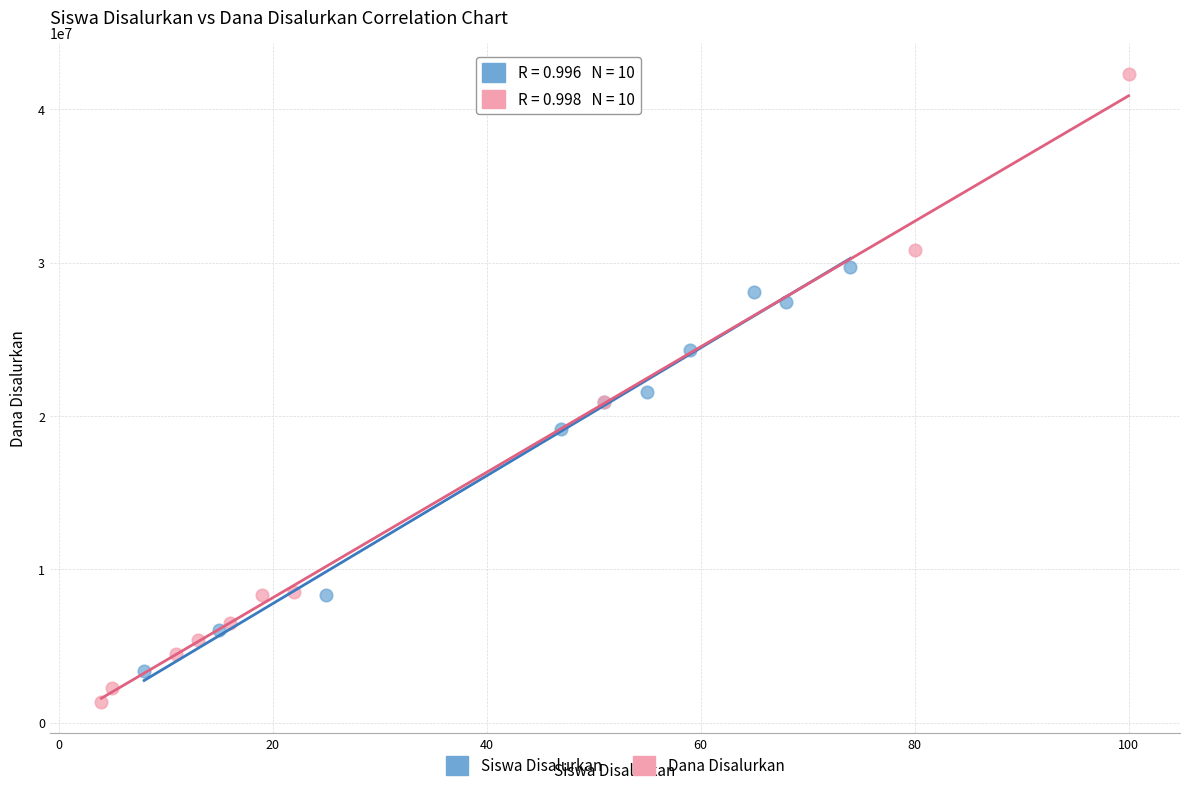

Which series reaches the minimum Y coordinate?

Dana Disalurkan